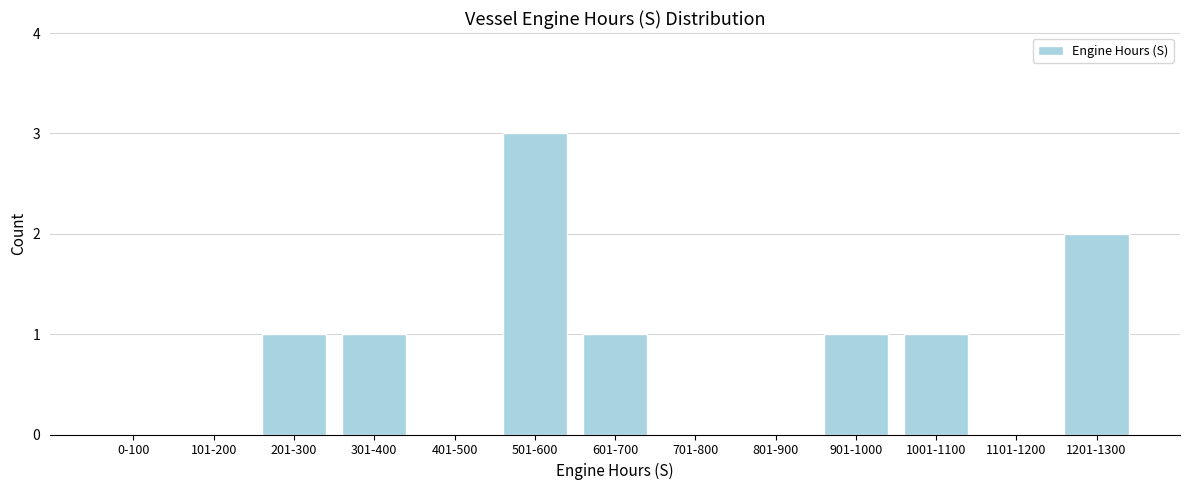

Reading right to left, extract all data points from this chart.

1201-1300=2	1101-1200=0	1001-1100=1	901-1000=1	801-900=0	701-800=0	601-700=1	501-600=3	401-500=0	301-400=1	201-300=1	101-200=0	0-100=0